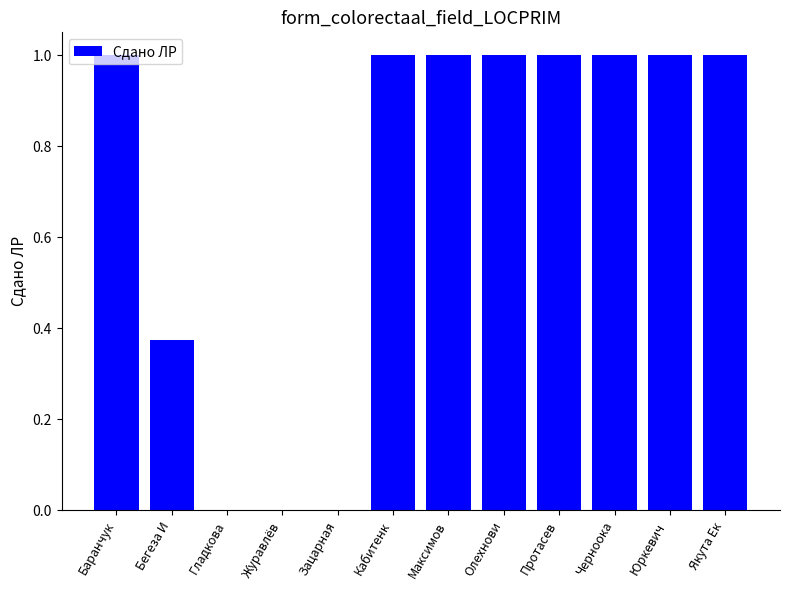

What is the sum of all values?

8.4